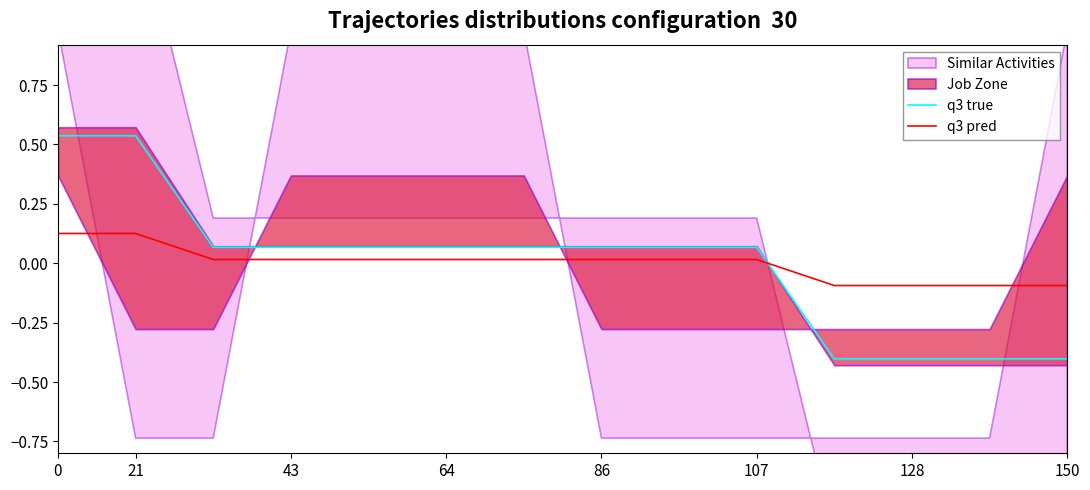

Is it true that q3 true equals 0.0 at 107?

False